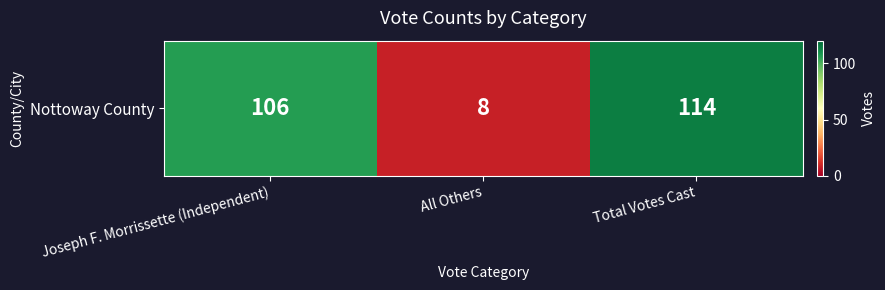

What is the difference between the values at Total Votes Cast and All Others?

106